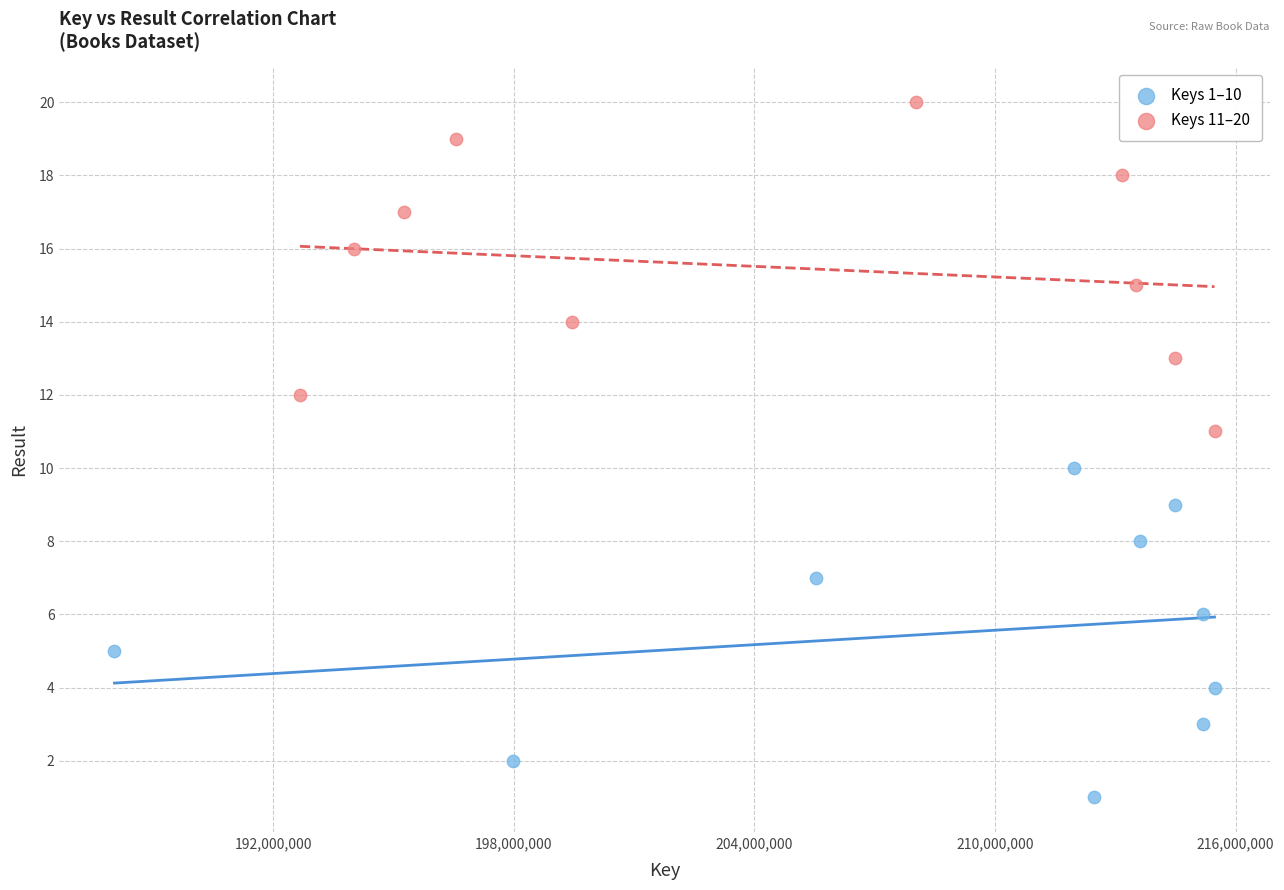

What are all the series names shown in the legend?

Keys 1–10, Keys 11–20